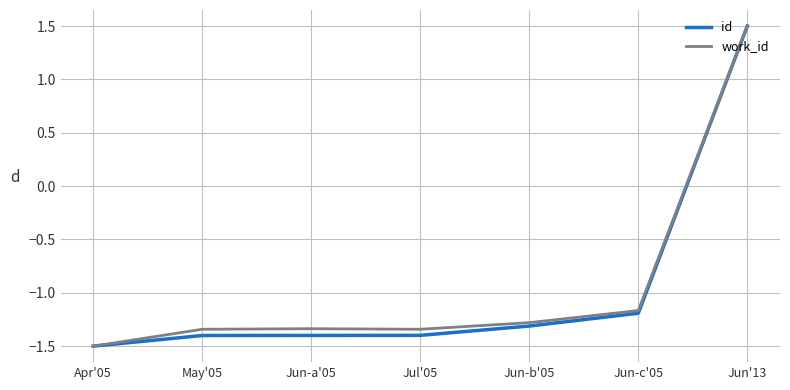

At which label is id closest to 0?

Jun-c'05